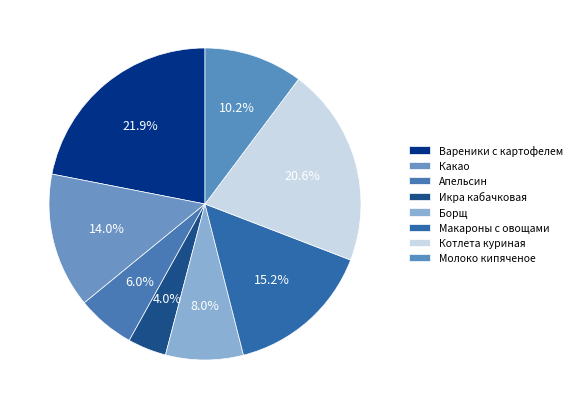

Is there any slice that represents more than half of the pie?

No